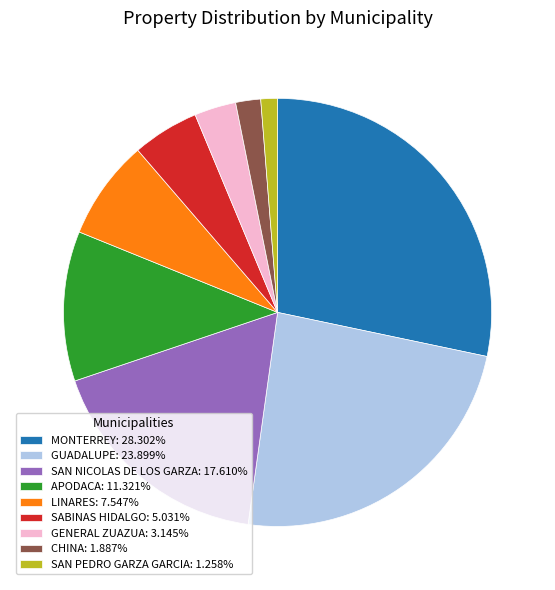

What is the ratio of the value at MONTERREY: 28.302% to the value at SAN NICOLAS DE LOS GARZA: 17.610%?

1.6